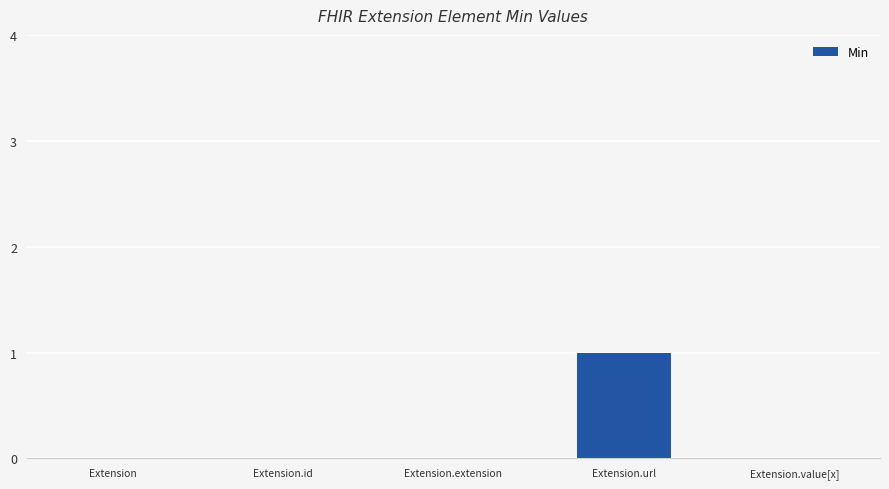

Which category has the highest value across all series?

Extension.url